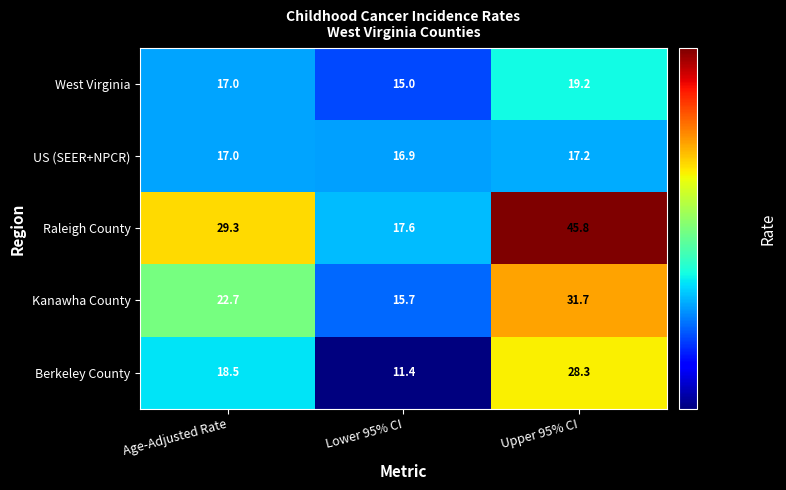

Which category has the highest value across all series?

Upper 95% CI